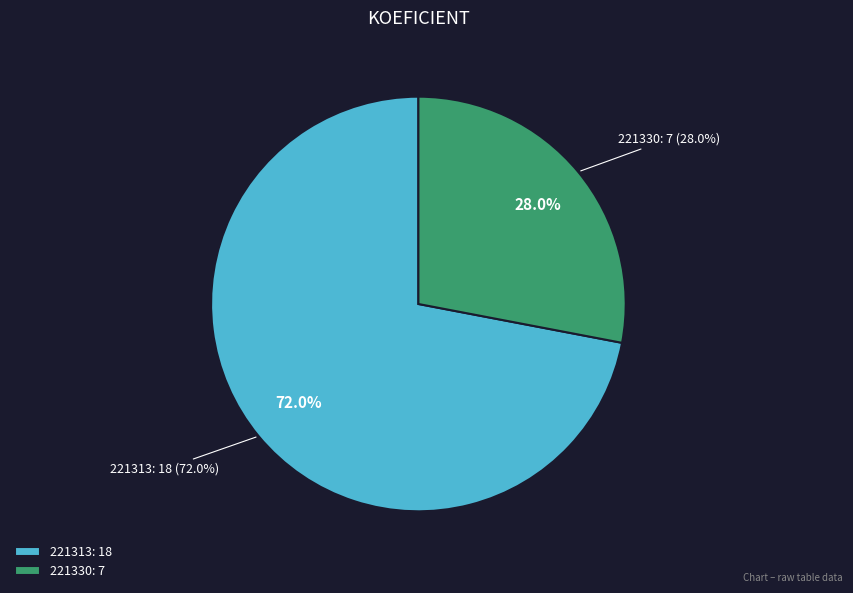

What is the smallest slice in the pie chart?

221330